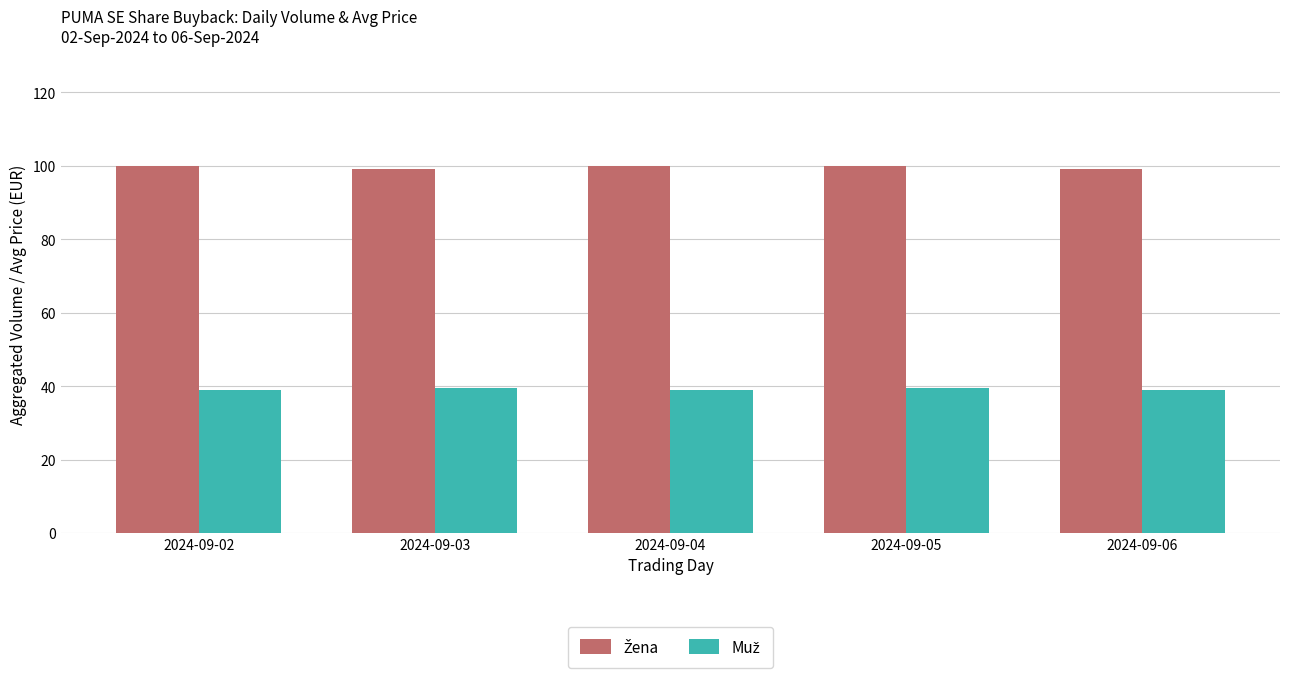

How many distinct data groups are displayed?

2